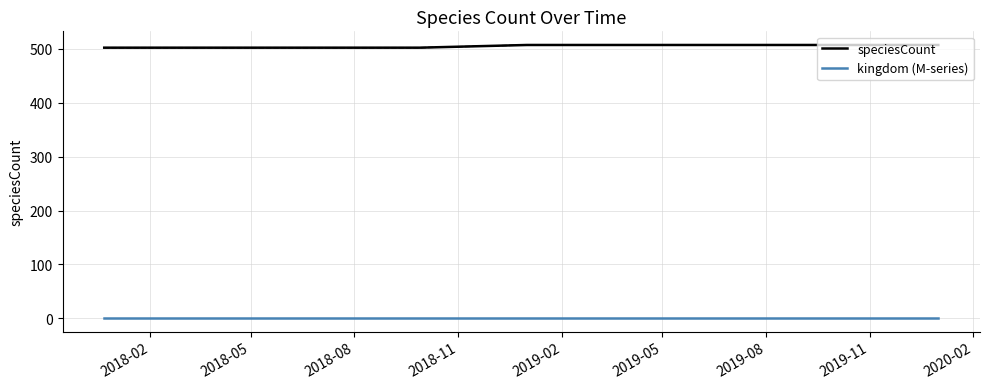

List the series in order of their peak value, lowest first.

kingdom (M-series), speciesCount